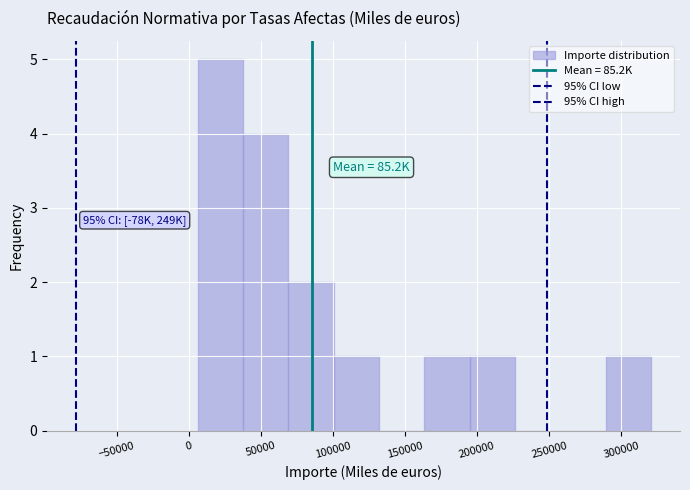

Over which range of the x-axis is the bar tallest?

5000 to 40000